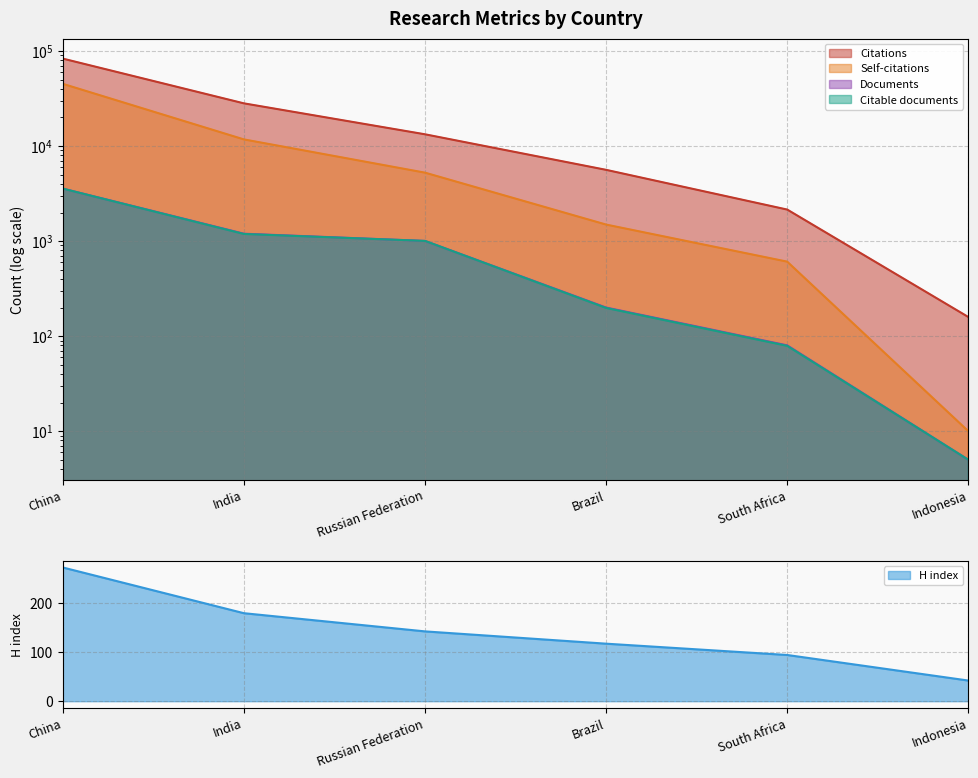

Which has a higher value, Brazil or South Africa?

Brazil